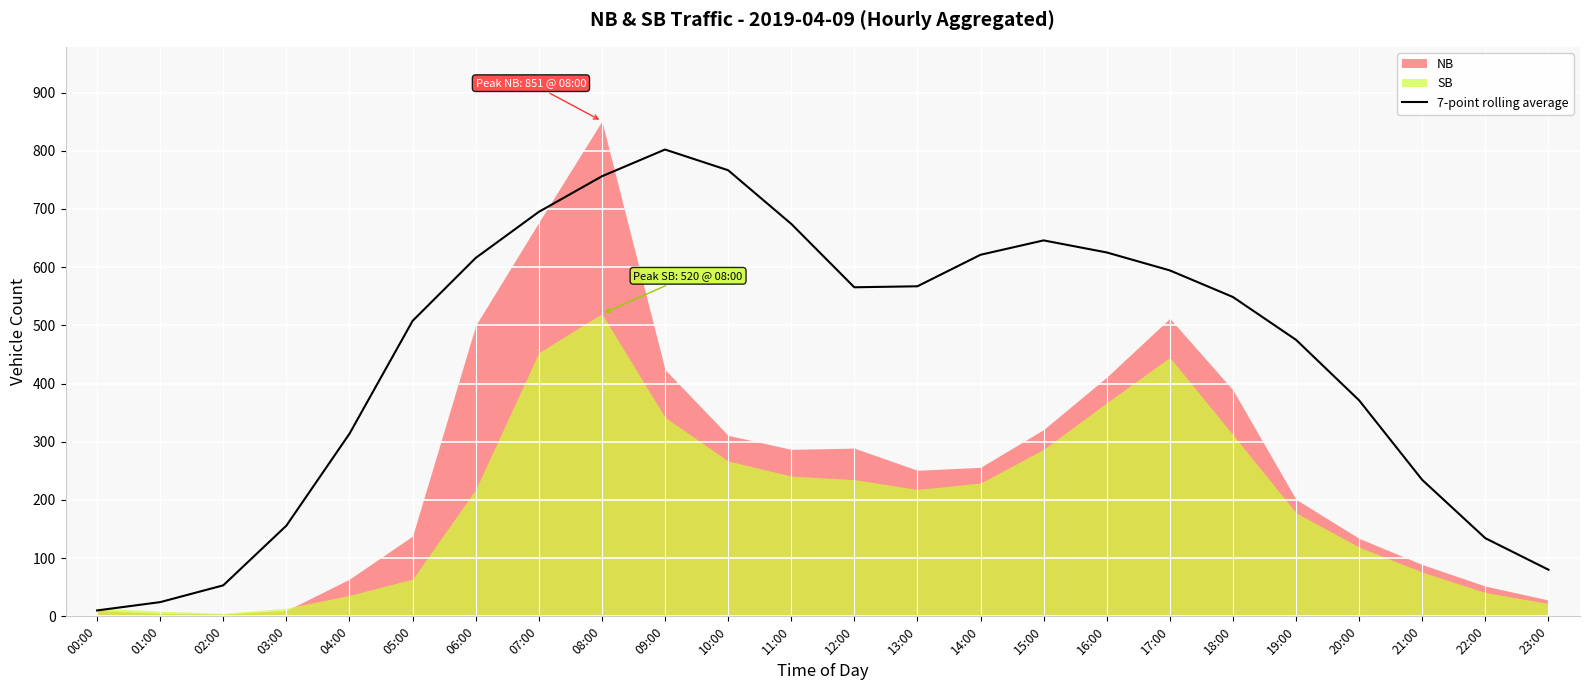

What is the difference between the maximum and minimum values?

792.0